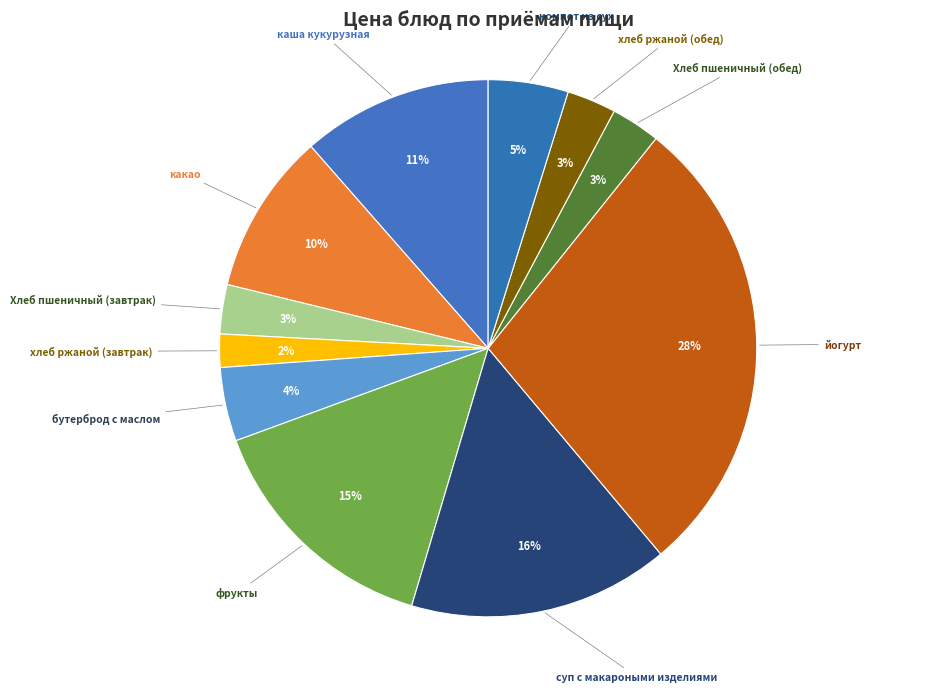

Is there any slice that represents more than half of the pie?

No